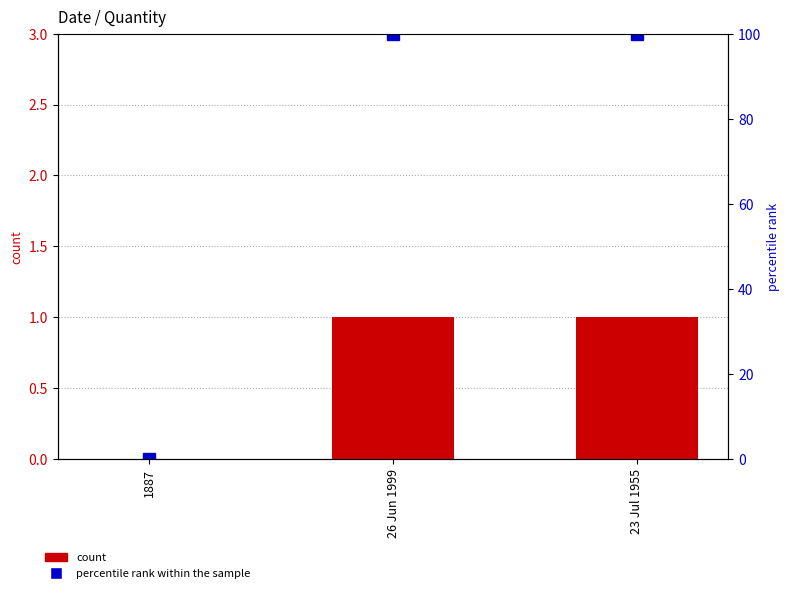

What is the difference between the highest and lowest values at 23 Jul 1955?

99